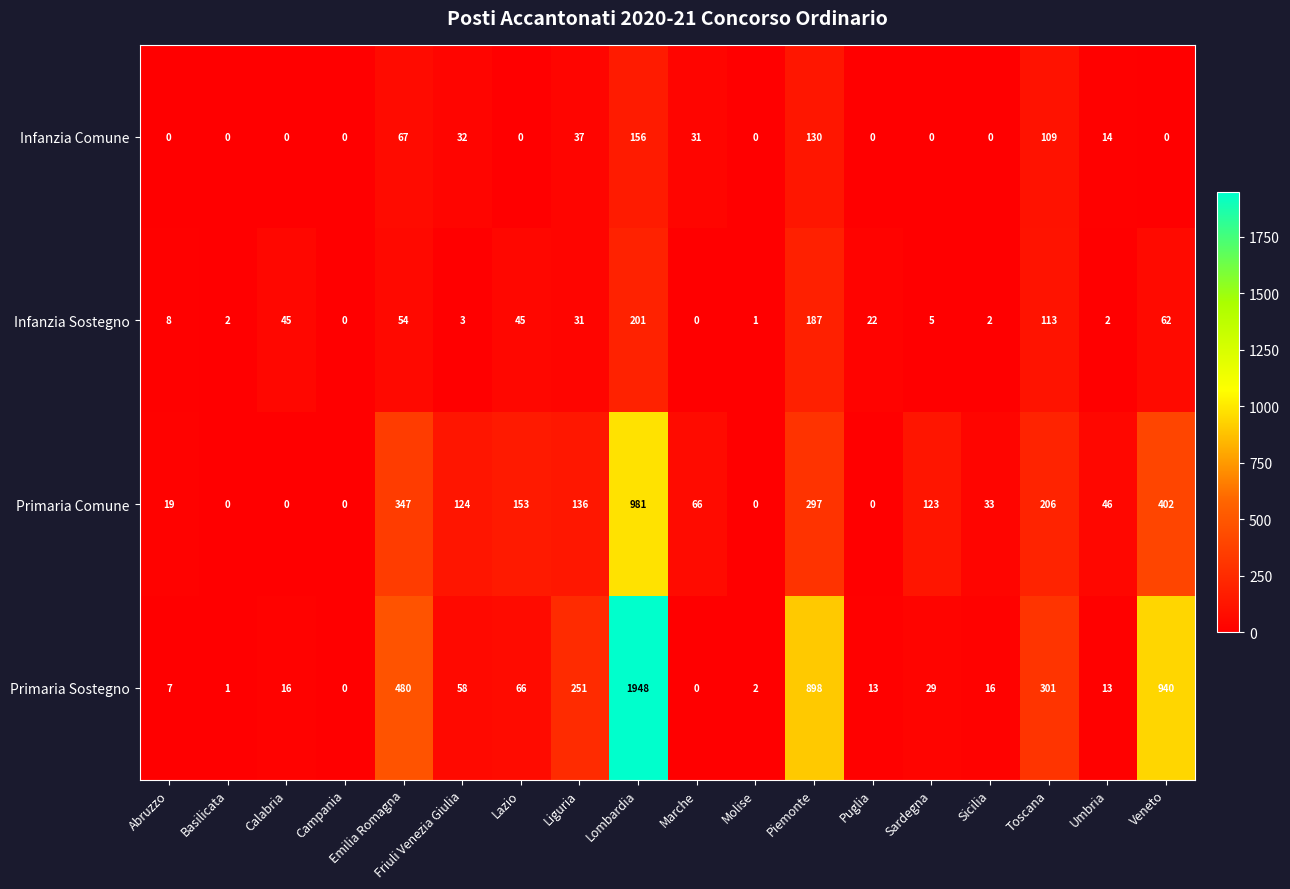

At which category is the sum across all series the highest?

Lombardia